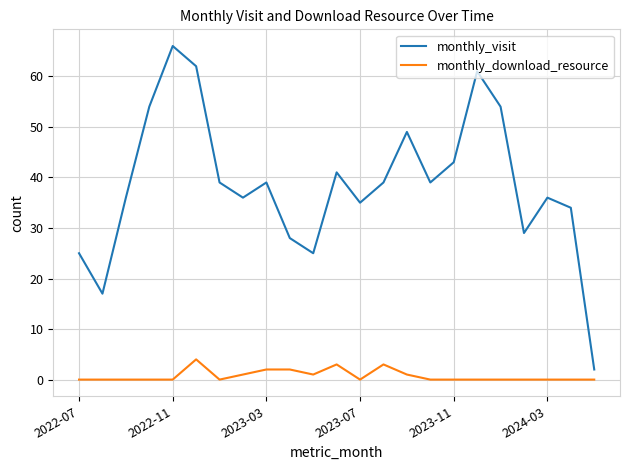

True or false: monthly_visit and monthly_download_resource cross at least once.

False